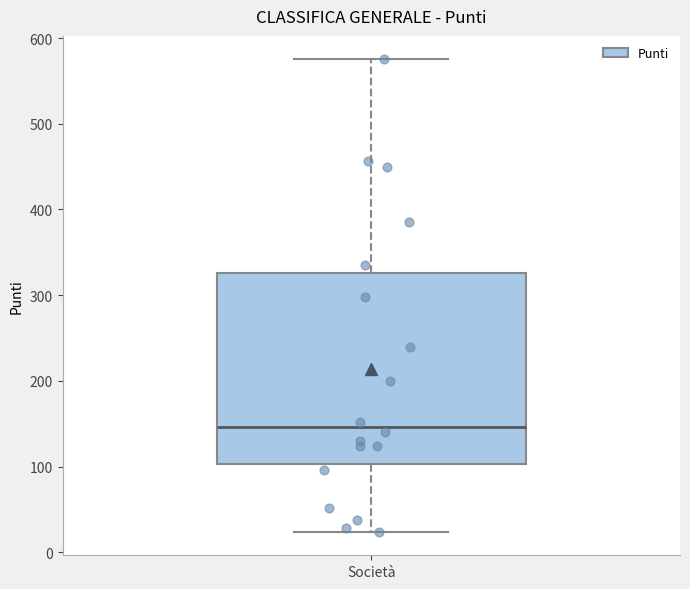

Where is the upper edge of the box for Società on the y-axis? The values are not printed on the chart, so give them approximately, as read against the axis.

330